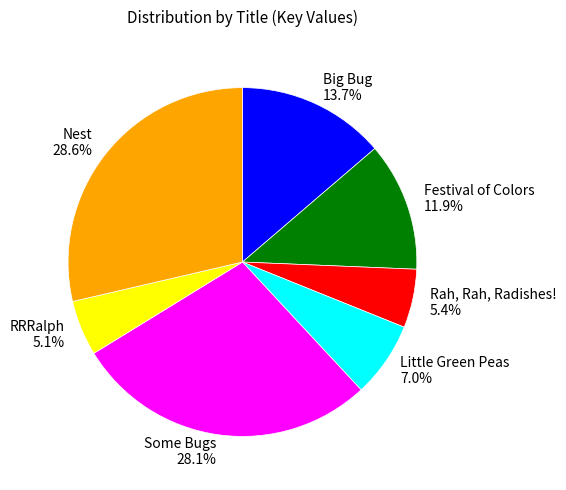

How many segments does this pie chart have?

7